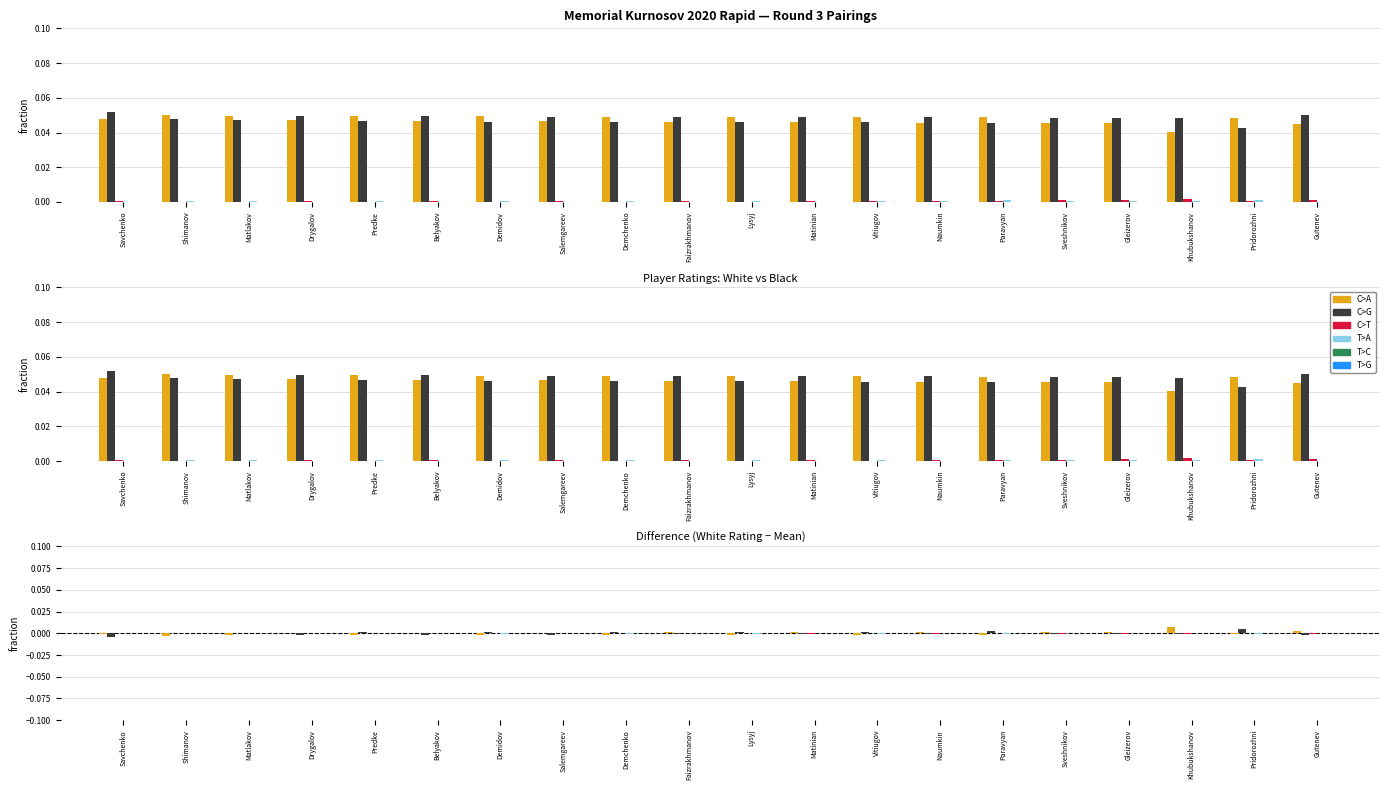

At which label does T>C reach its peak?

Pridorozhni